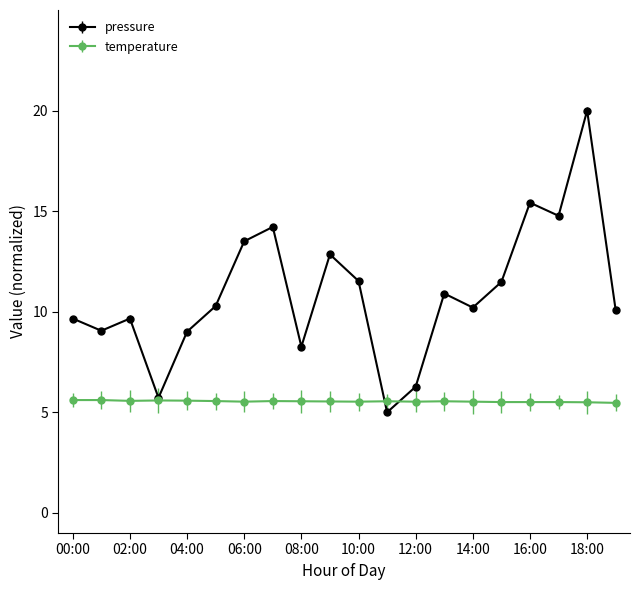

What is the value of the pressure point at the 11th from the left?

11.5